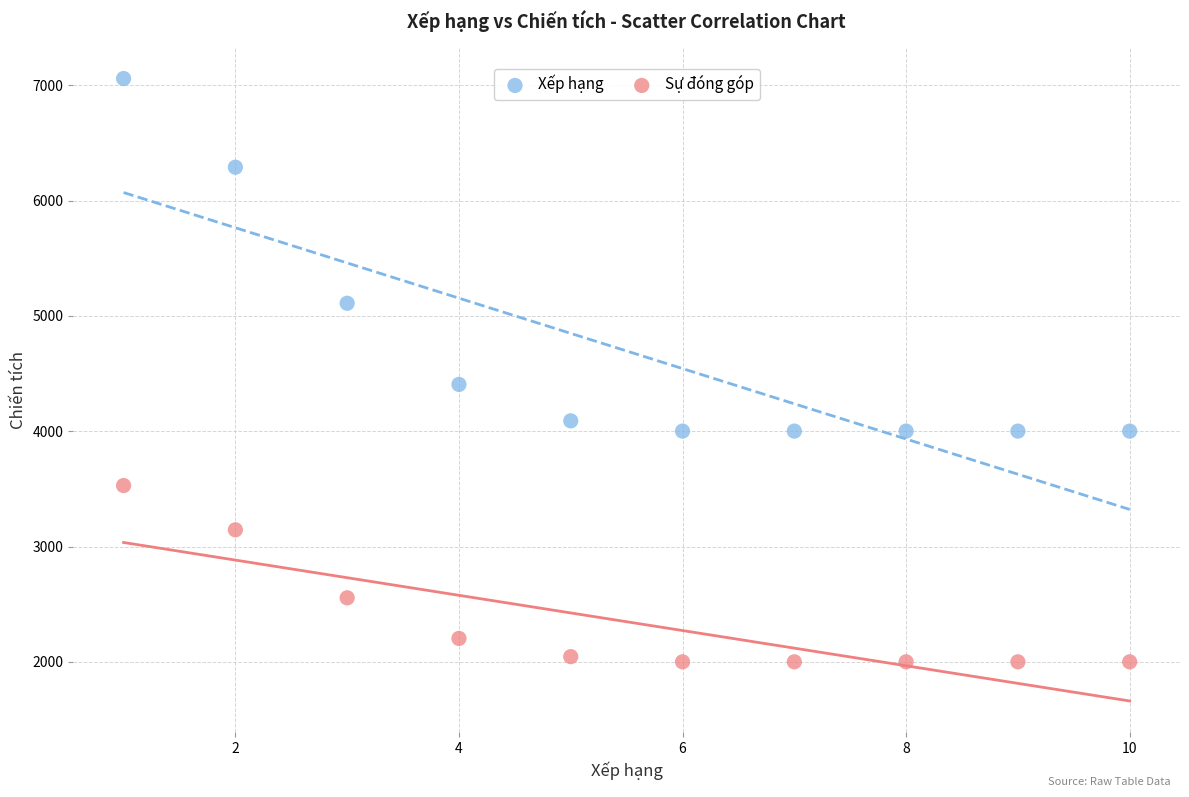

Which series has the largest Y range (max minus min)?

Xếp hạng